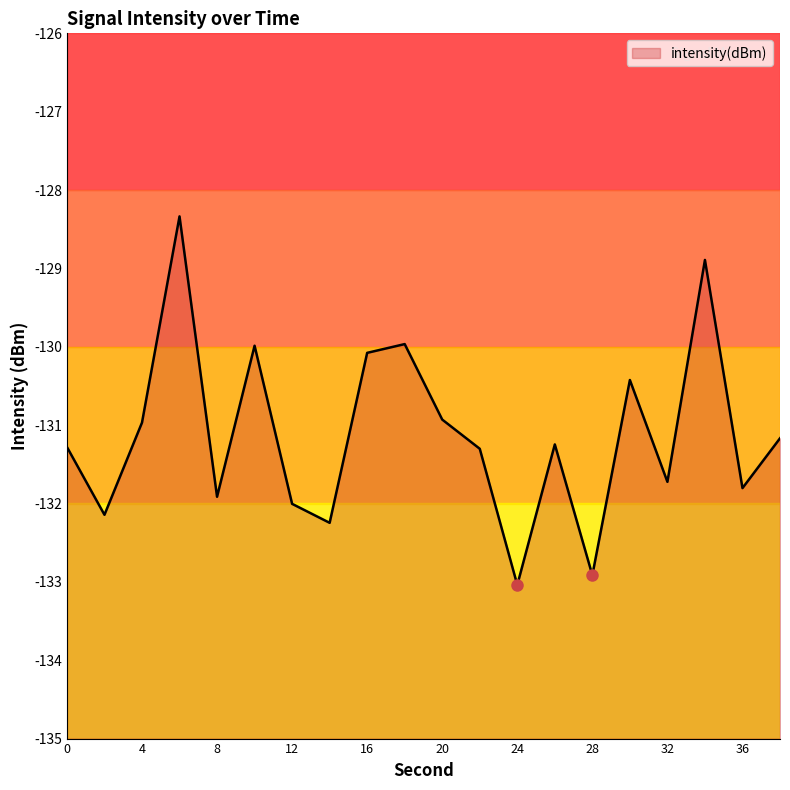

Rank the categories by value from highest to lowest.

6, 34, 18, 10, 16, 30, 20, 4, 38, 26, 0, 22, 32, 36, 8, 12, 2, 14, 28, 24